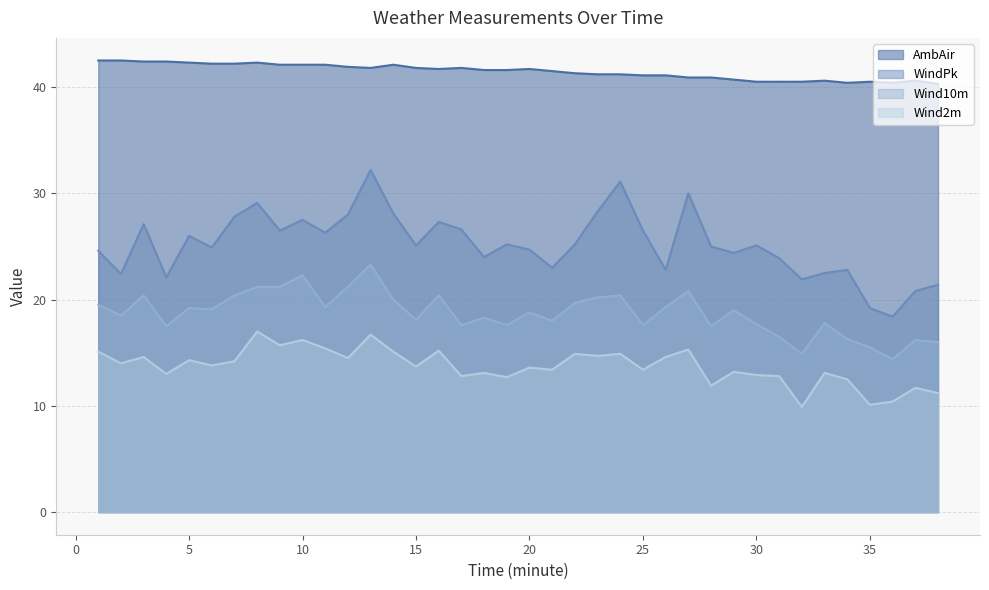

Which series changed the most between 16 and 28?

Wind2m